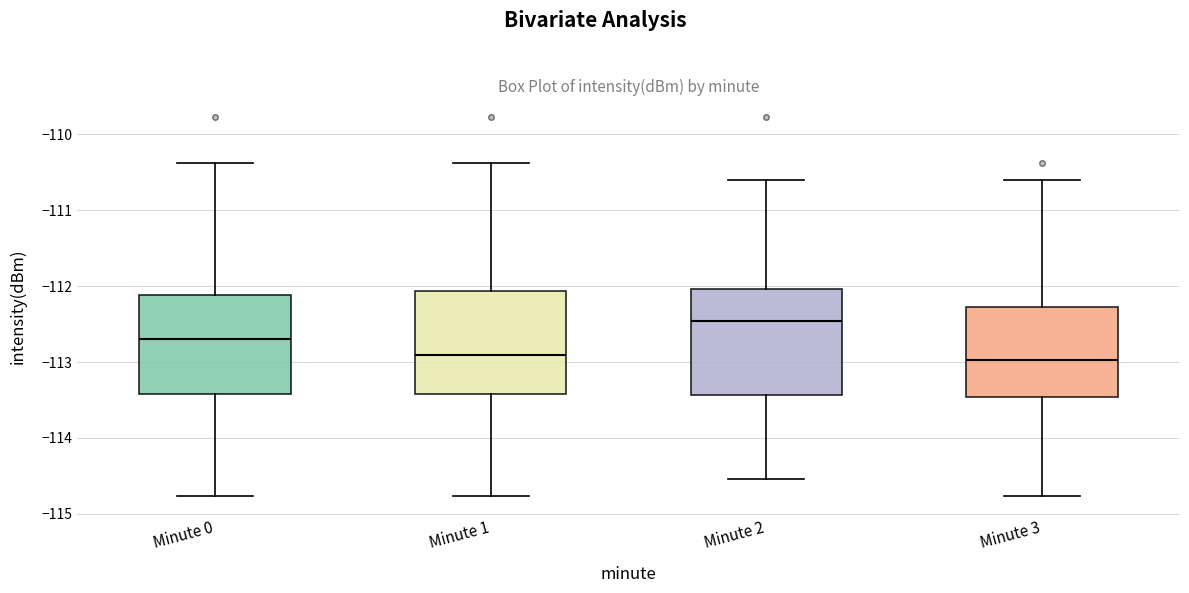

Reading left to right, transcribe this box plot: for each box, give where its median line is, the range the box spans, and where its two whiskers end, as read against the y-axis. The values are not printed on the chart, so give them approximately, as read against the axis.

Minute 0: median -112.7, box -113.4 to -112.1, whiskers -114.8 to -110.4
Minute 1: median -112.9, box -113.4 to -112.1, whiskers -114.8 to -110.4
Minute 2: median -112.5, box -113.4 to -112.0, whiskers -114.5 to -110.6
Minute 3: median -113.0, box -113.5 to -112.3, whiskers -114.8 to -110.6